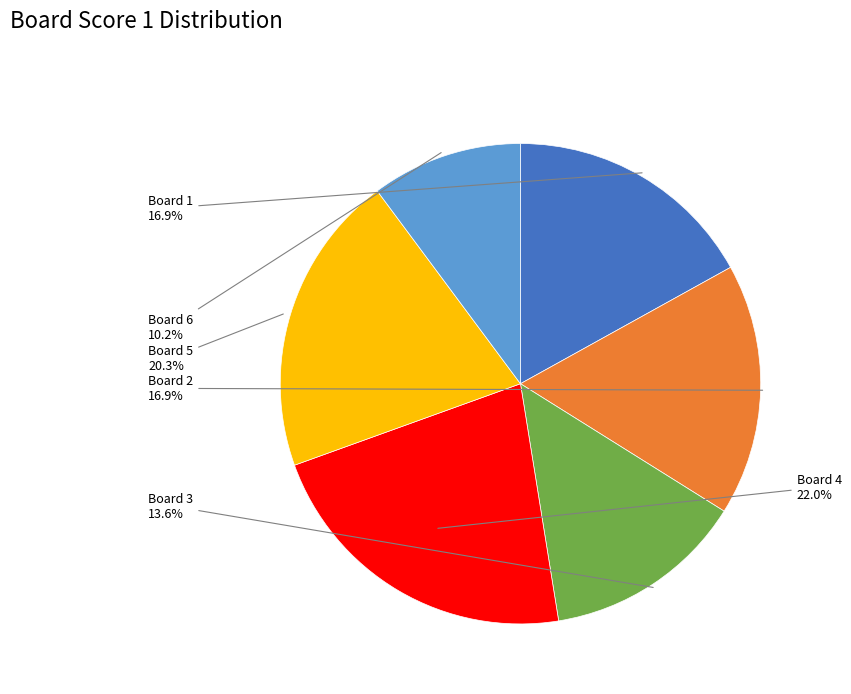

Is there a majority slice in this chart?

No